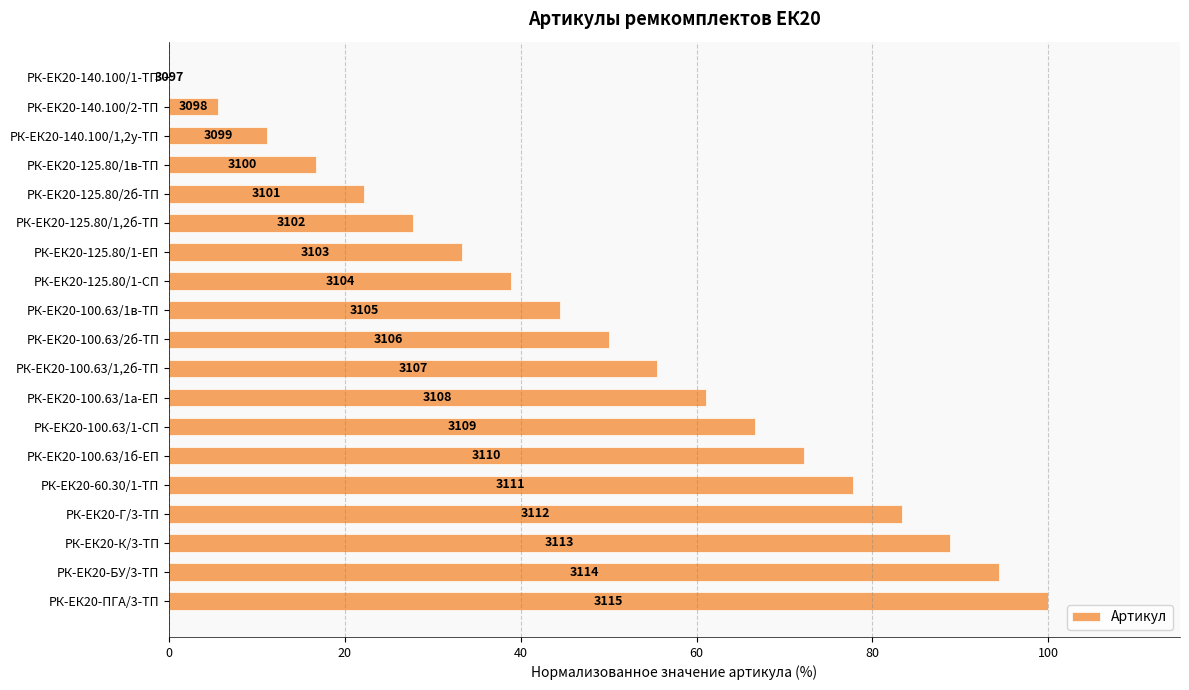

Where does the data first go above 50?

РК-ЕК20-100.63/1,2б-ТП